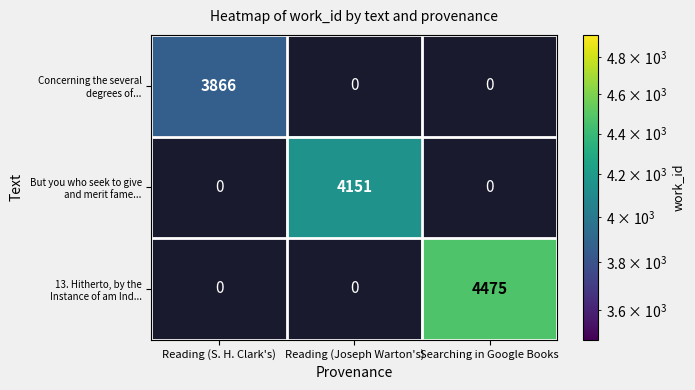

At Reading (S. H. Clark's), list the series in order from largest to smallest.

Concerning the several degrees of..., But you who seek to give and merit fame..., 13. Hitherto, by the Instance of am Ind...